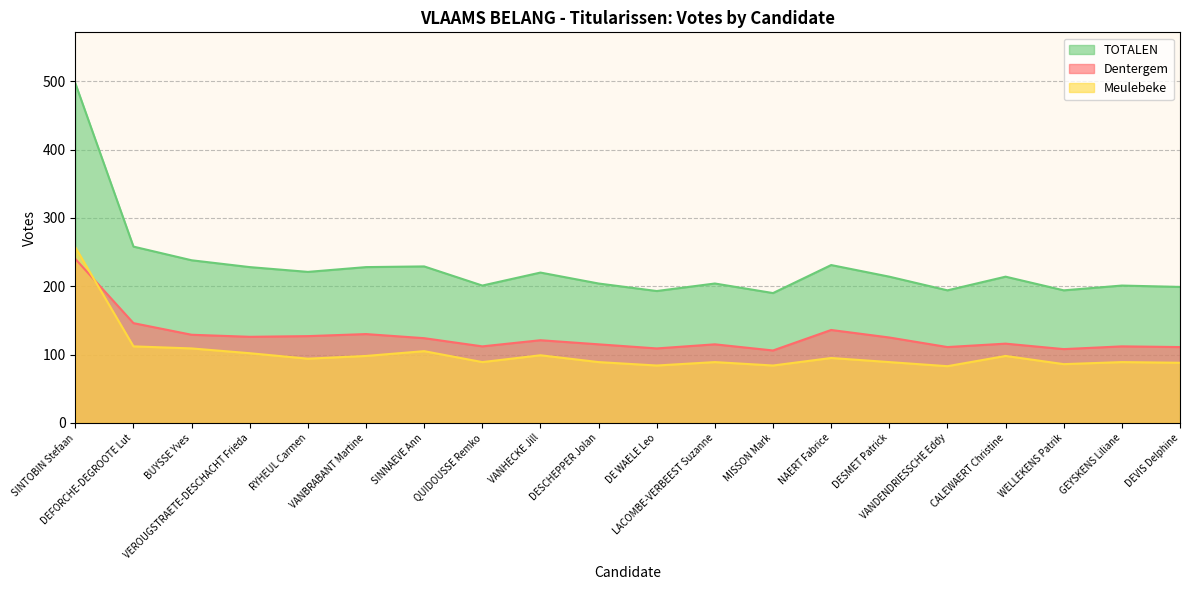

What is the sum of the TOTALEN values at DESMET Patrick and MISSON Mark?

404